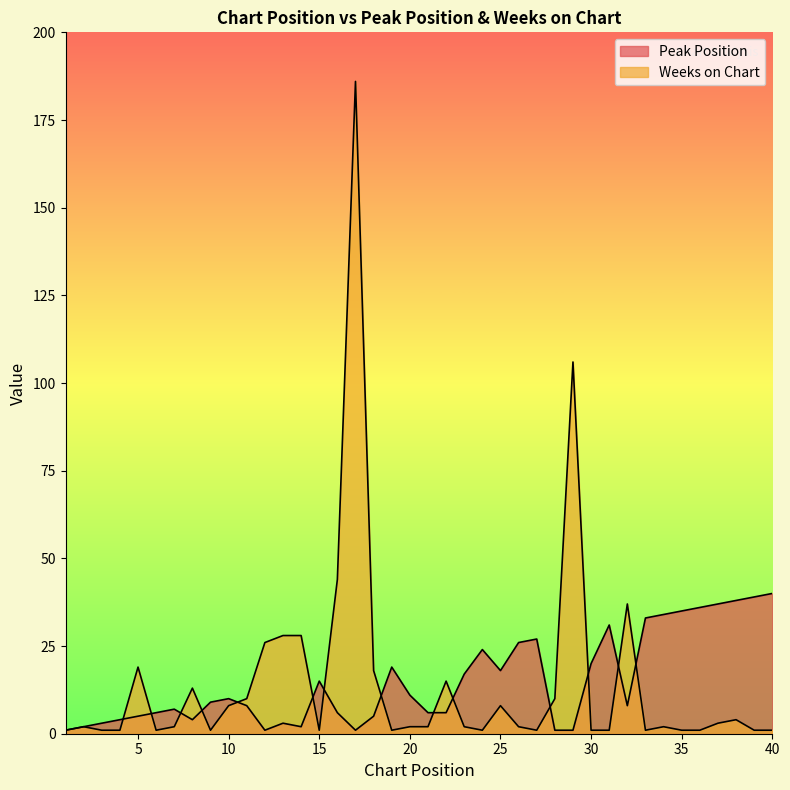

What is the difference between the Peak Position values at 2 and 19?

17